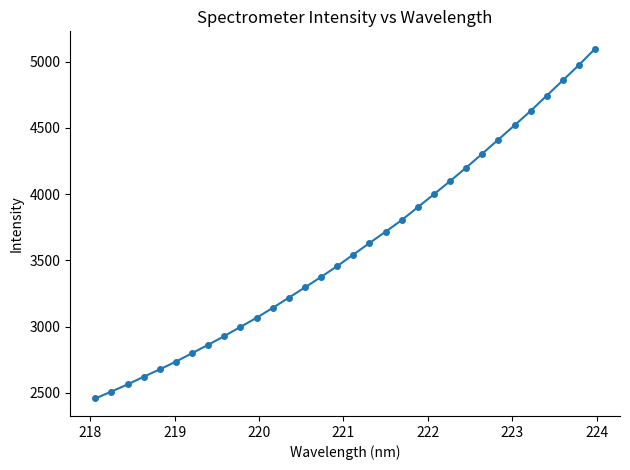

What is the difference between the second highest and second lowest values?

2464.5